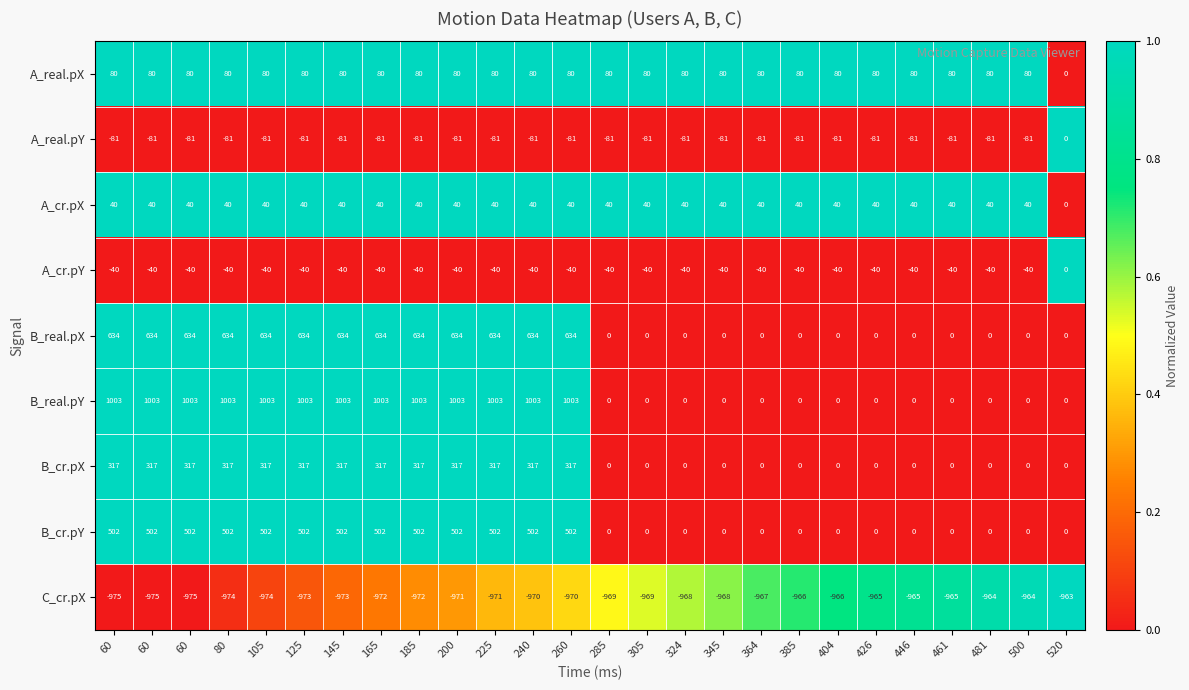

Reading left to right, what are all the values shown in this chart?

A_real.pX: 60=80.0	60=80.0	60=80.0	80=80.0	105=80.0	125=80.0	145=80.0	165=80.0	185=80.0	200=80.0	225=80.0	240=80.0	260=80.0	285=80.0	305=80.0	324=80.0	345=80.0	364=80.0	385=80.0	404=80.0	426=80.0	446=80.0	461=80.0	481=80.0	500=80.0	520=0.0
A_real.pY: 60=-81.0	60=-81.0	60=-81.0	80=-81.0	105=-81.0	125=-81.0	145=-81.0	165=-81.0	185=-81.0	200=-81.0	225=-81.0	240=-81.0	260=-81.0	285=-81.0	305=-81.0	324=-81.0	345=-81.0	364=-81.0	385=-81.0	404=-81.0	426=-81.0	446=-81.0	461=-81.0	481=-81.0	500=-81.0	520=0.0
A_cr.pX: 60=40.0	60=40.0	60=40.0	80=40.0	105=40.0	125=40.0	145=40.0	165=40.0	185=40.0	200=40.0	225=40.0	240=40.0	260=40.0	285=40.0	305=40.0	324=40.0	345=40.0	364=40.0	385=40.0	404=40.0	426=40.0	446=40.0	461=40.0	481=40.0	500=40.0	520=0.0
A_cr.pY: 60=-40.0	60=-40.0	60=-40.0	80=-40.0	105=-40.0	125=-40.0	145=-40.0	165=-40.0	185=-40.0	200=-40.0	225=-40.0	240=-40.0	260=-40.0	285=-40.0	305=-40.0	324=-40.0	345=-40.0	364=-40.0	385=-40.0	404=-40.0	426=-40.0	446=-40.0	461=-40.0	481=-40.0	500=-40.0	520=0.0
B_real.pX: 60=634.0	60=634.0	60=634.0	80=634.0	105=634.0	125=634.0	145=634.0	165=634.0	185=634.0	200=634.0	225=634.0	240=634.0	260=634.0	285=0.0	305=0.0	324=0.0	345=0.0	364=0.0	385=0.0	404=0.0	426=0.0	446=0.0	461=0.0	481=0.0	500=0.0	520=0.0
B_real.pY: 60=1003.0	60=1003.0	60=1003.0	80=1003.0	105=1003.0	125=1003.0	145=1003.0	165=1003.0	185=1003.0	200=1003.0	225=1003.0	240=1003.0	260=1003.0	285=0.0	305=0.0	324=0.0	345=0.0	364=0.0	385=0.0	404=0.0	426=0.0	446=0.0	461=0.0	481=0.0	500=0.0	520=0.0
B_cr.pX: 60=317.0	60=317.0	60=317.0	80=317.0	105=317.0	125=317.0	145=317.0	165=317.0	185=317.0	200=317.0	225=317.0	240=317.0	260=317.0	285=0.0	305=0.0	324=0.0	345=0.0	364=0.0	385=0.0	404=0.0	426=0.0	446=0.0	461=0.0	481=0.0	500=0.0	520=0.0
B_cr.pY: 60=502.0	60=502.0	60=502.0	80=502.0	105=502.0	125=502.0	145=502.0	165=502.0	185=502.0	200=502.0	225=502.0	240=502.0	260=502.0	285=0.0	305=0.0	324=0.0	345=0.0	364=0.0	385=0.0	404=0.0	426=0.0	446=0.0	461=0.0	481=0.0	500=0.0	520=0.0
C_cr.pX: 60=-975.0	60=-975.0	60=-975.0	80=-974.0	105=-974.0	125=-973.0	145=-973.0	165=-972.0	185=-972.0	200=-971.0	225=-971.0	240=-970.0	260=-970.0	285=-969.0	305=-969.0	324=-968.0	345=-968.0	364=-967.0	385=-966.0	404=-966.0	426=-965.0	446=-965.0	461=-965.0	481=-964.0	500=-964.0	520=-963.0